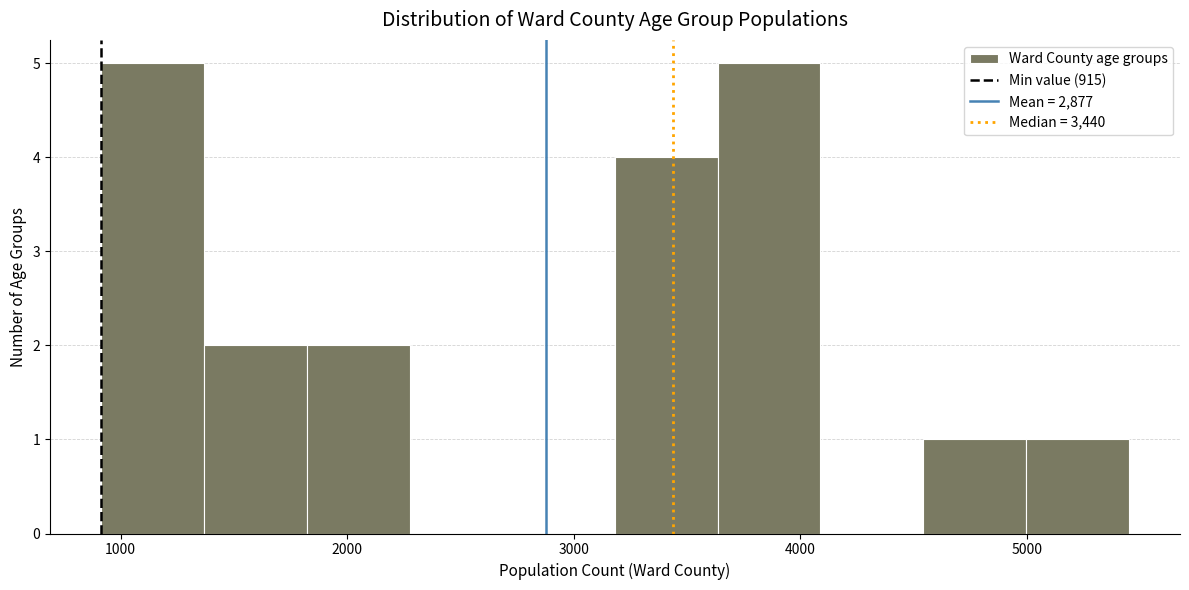

Reading left to right, transcribe this chart: for each bar, give the range it covers on the x-axis and its height. Neither the bar edges nor the heights are printed on the chart, so give them approximately, as read against the axes.

900 to 1400: 5
1400 to 1800: 2
1800 to 2300: 2
2300 to 2700: 0
2700 to 3200: 0
3200 to 3600: 4
3600 to 4100: 5
4100 to 4500: 0
4500 to 5000: 1
5000 to 5500: 1